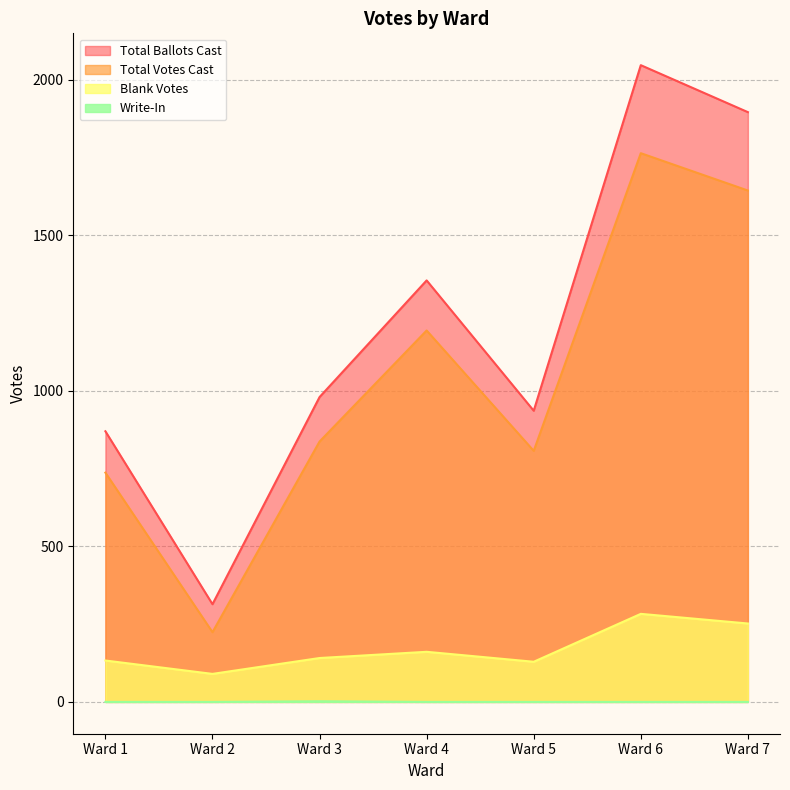

Does the chart have visible grid lines?

Yes